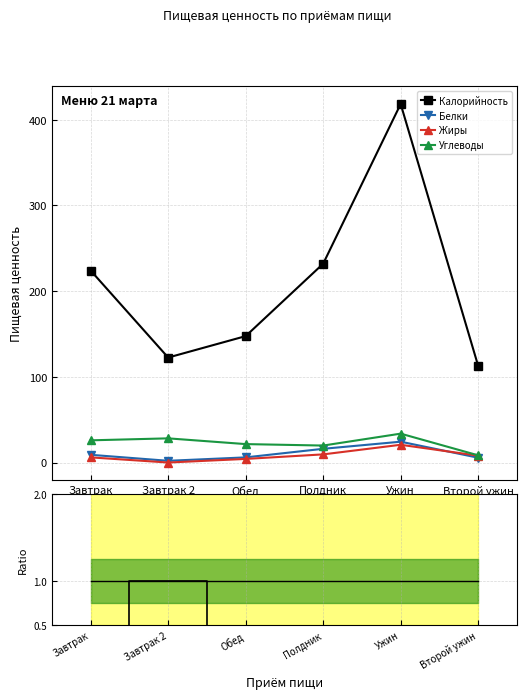

What position from the right is Завтрак?

6